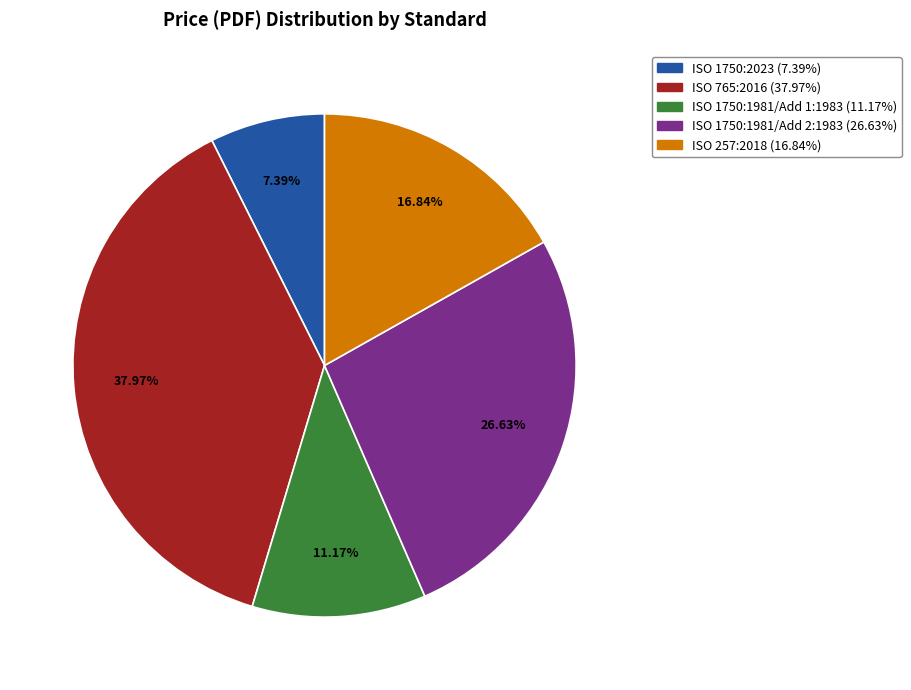

Count the number of slices in the pie.

5